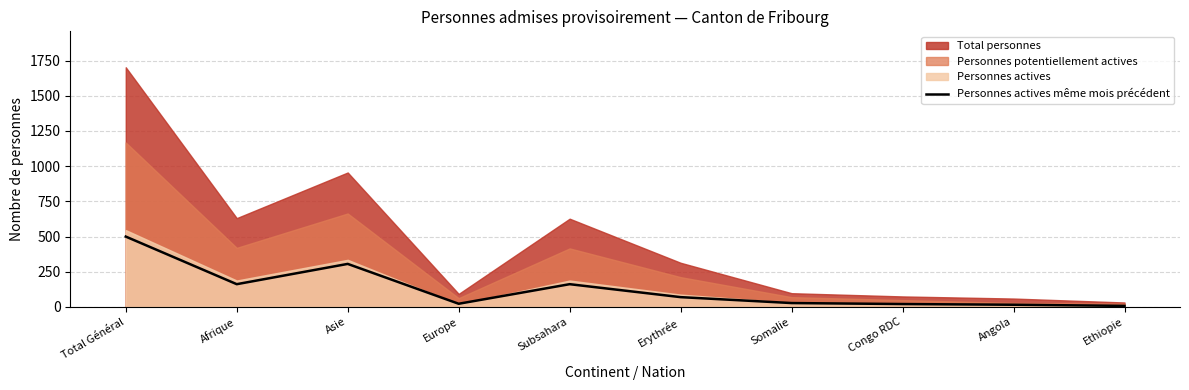

Where is Personnes actives même mois précédent nearest to the value 254?

Asie